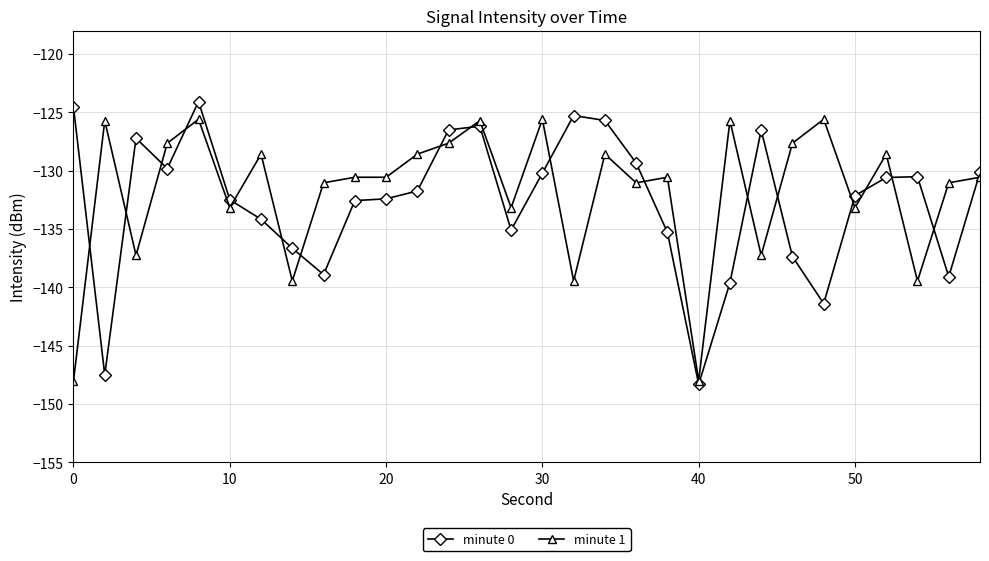

True or false: minute 0 has more than 1 points higher than both neighbors.

True